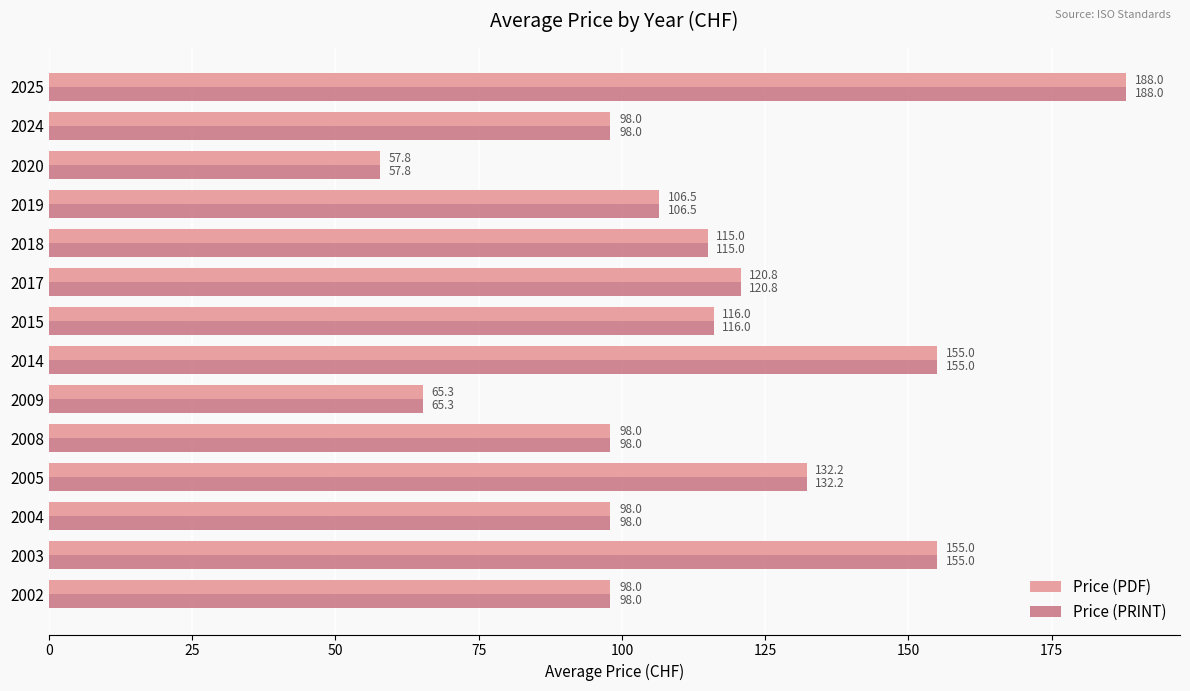

At which label does Price (PDF) reach its peak?

2025